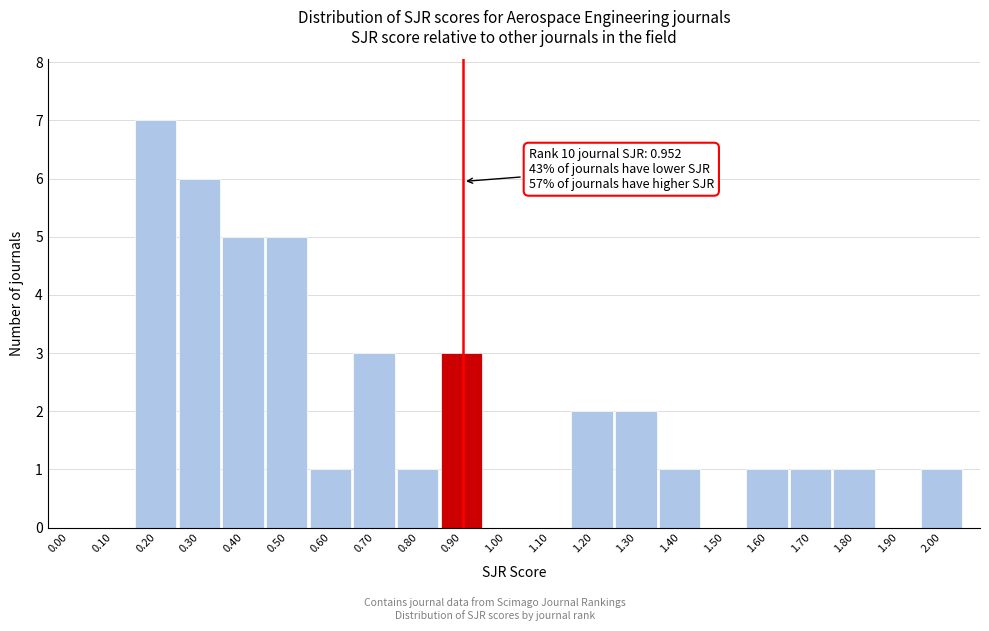

Reading left to right, transcribe all the data shown in this chart.

0.00=0	0.10=0	0.20=7	0.30=6	0.40=5	0.50=5	0.60=1	0.70=3	0.80=1	0.90=3	1.00=0	1.10=0	1.20=2	1.30=2	1.40=1	1.50=0	1.60=1	1.70=1	1.80=1	1.90=0	2.00=1